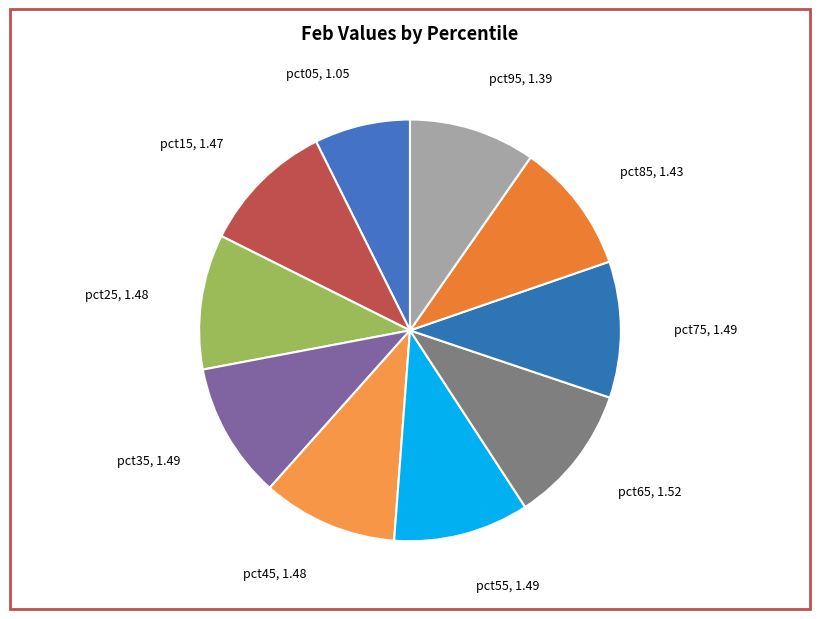

How many slices are in this pie chart?

10